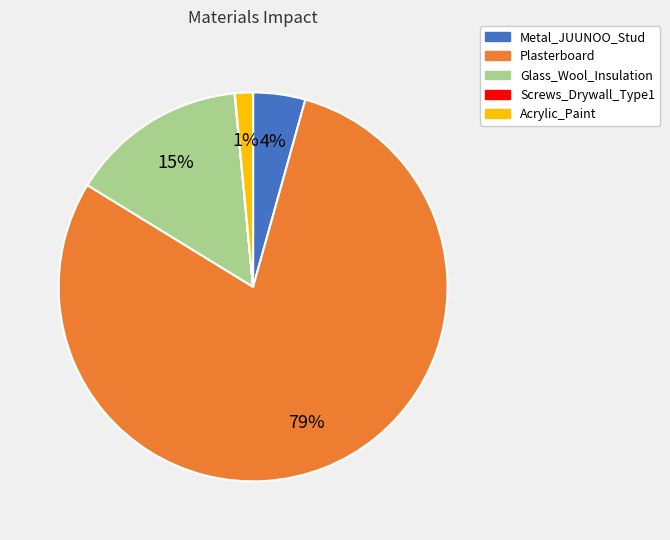

Is it true that Plasterboard is 79% of the pie?

True